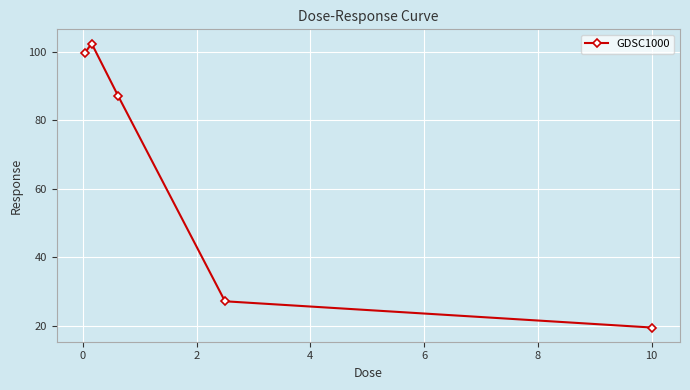

How many lines are shown in the chart?

1